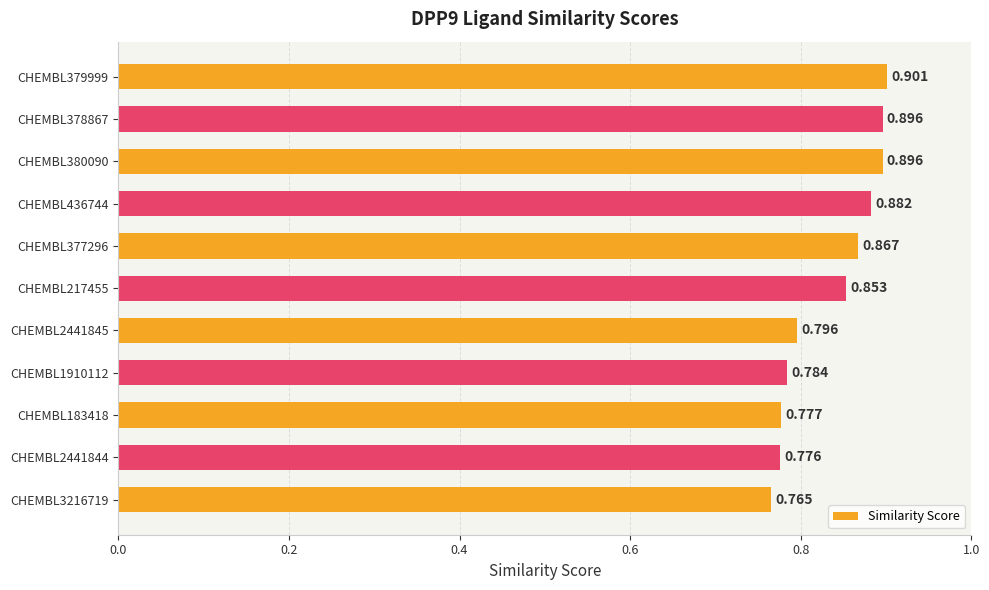

Which label corresponds to the smallest value in the chart?

CHEMBL3216719